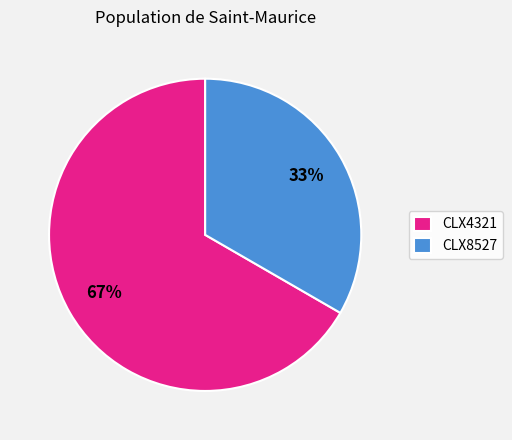

Is there any slice that represents more than half of the pie?

Yes